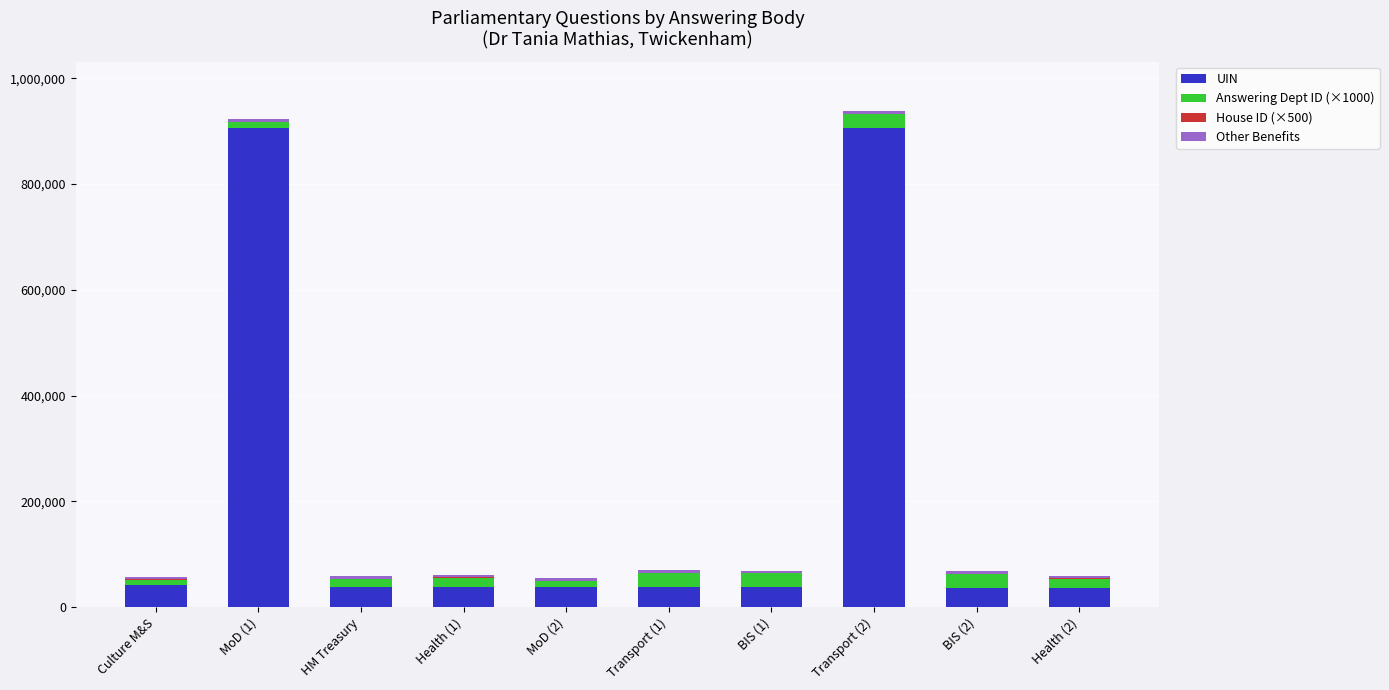

Count the number of data series in this chart.

4